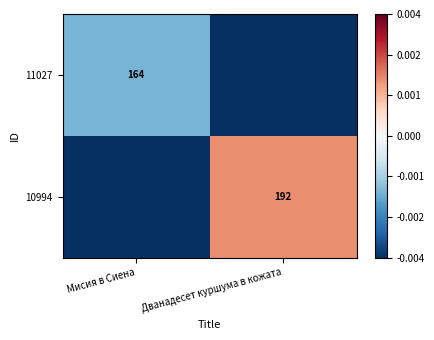

The value of 10994 at Дванадесет куршума в кожата is 192. True or false?

True